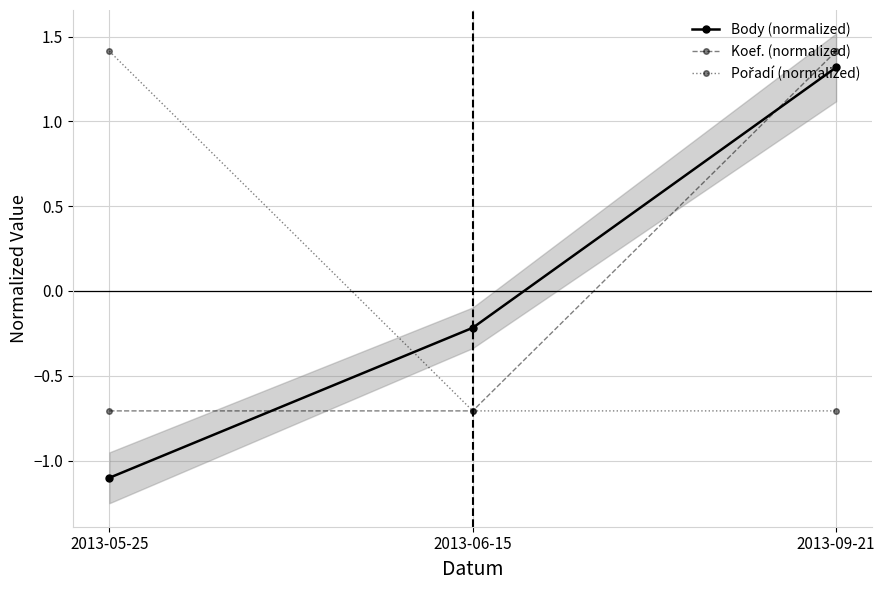

What is the spread (max minus min) of values at 2013-06-15?

0.5